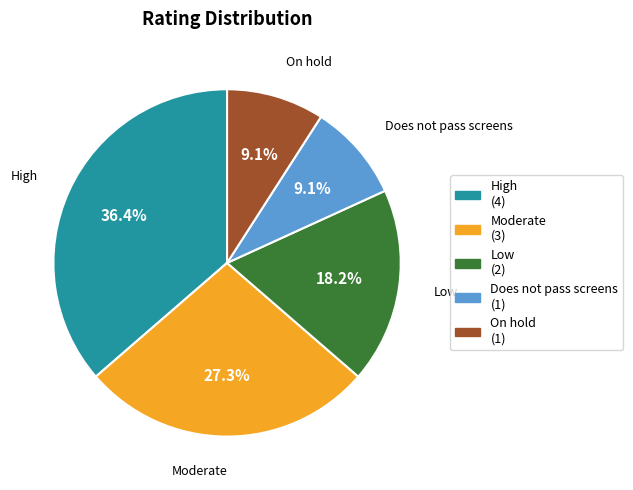

True or false: High accounts for 36% of the total.

True